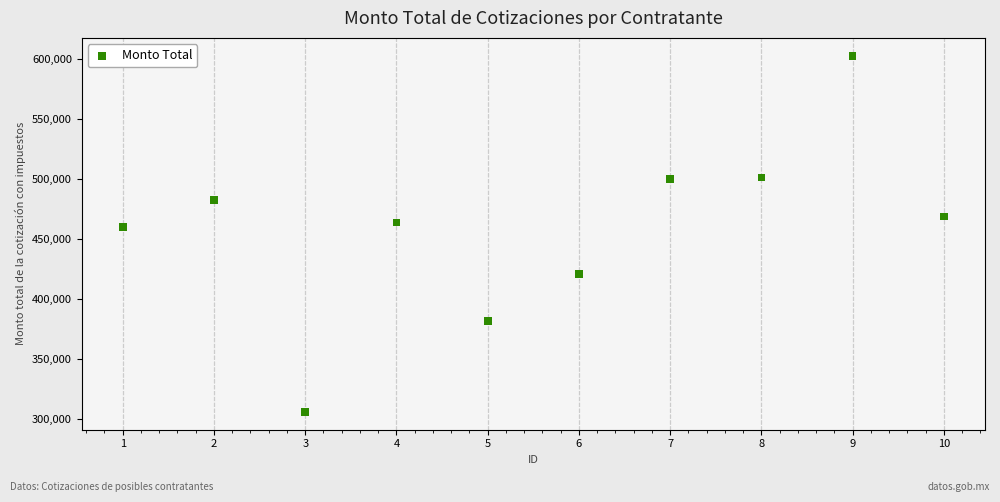

What is the range of X values (max minus min)?

9.0